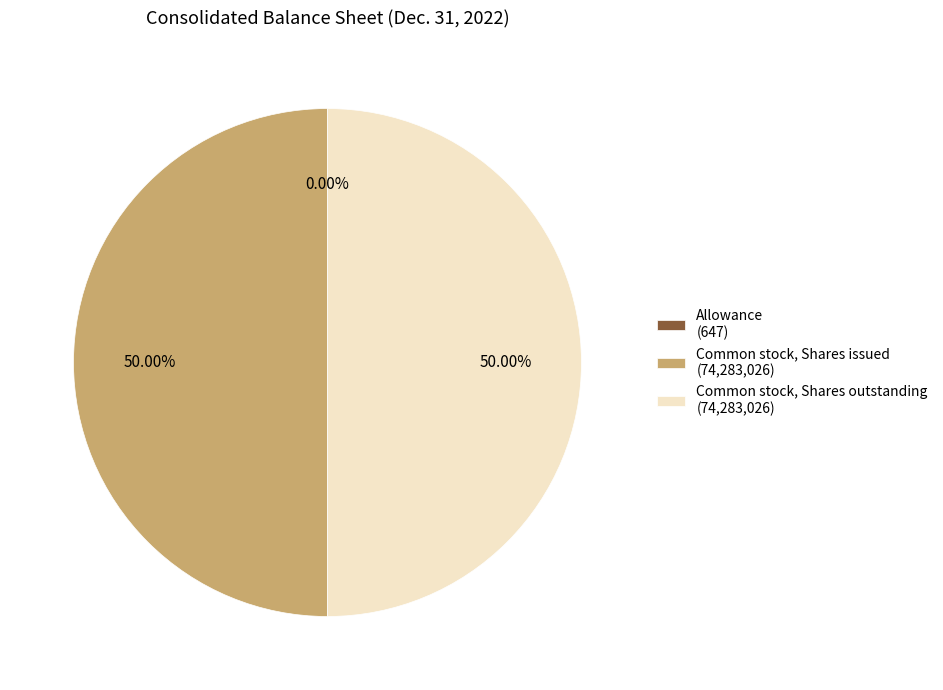

What percentage is NOT represented by Common stock, Shares outstanding?

50.0%